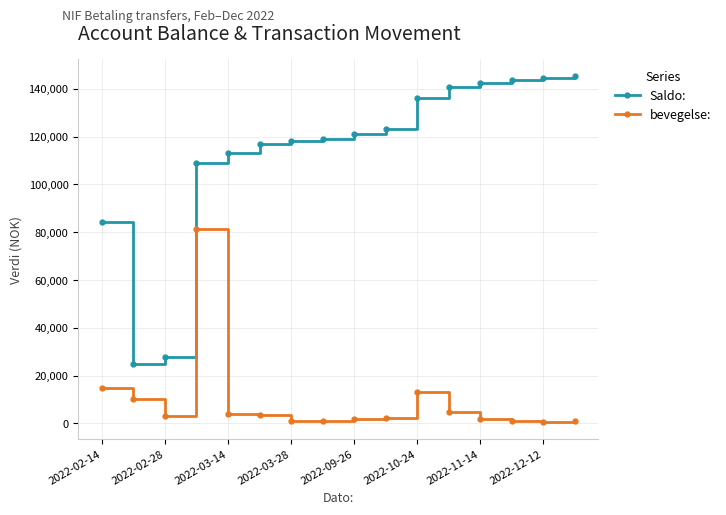

Which series has the largest total across all categories?

Saldo: